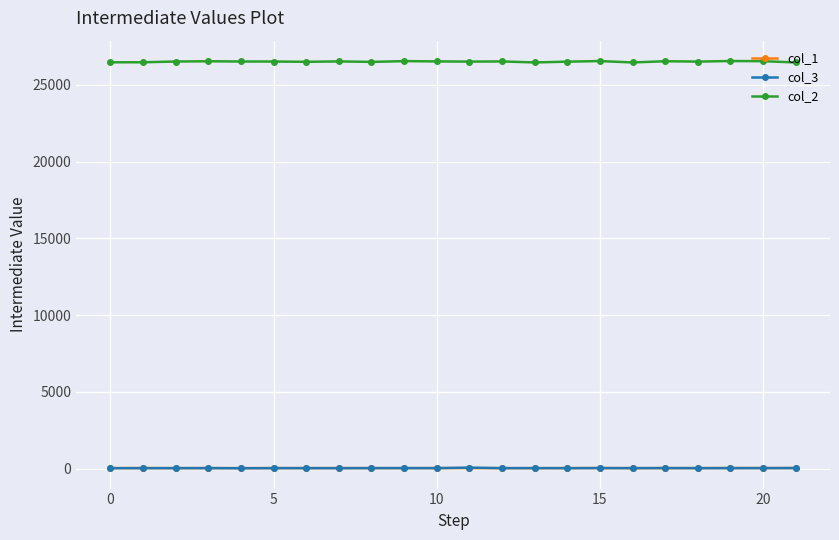

What is the greatest value displayed?

26545.9